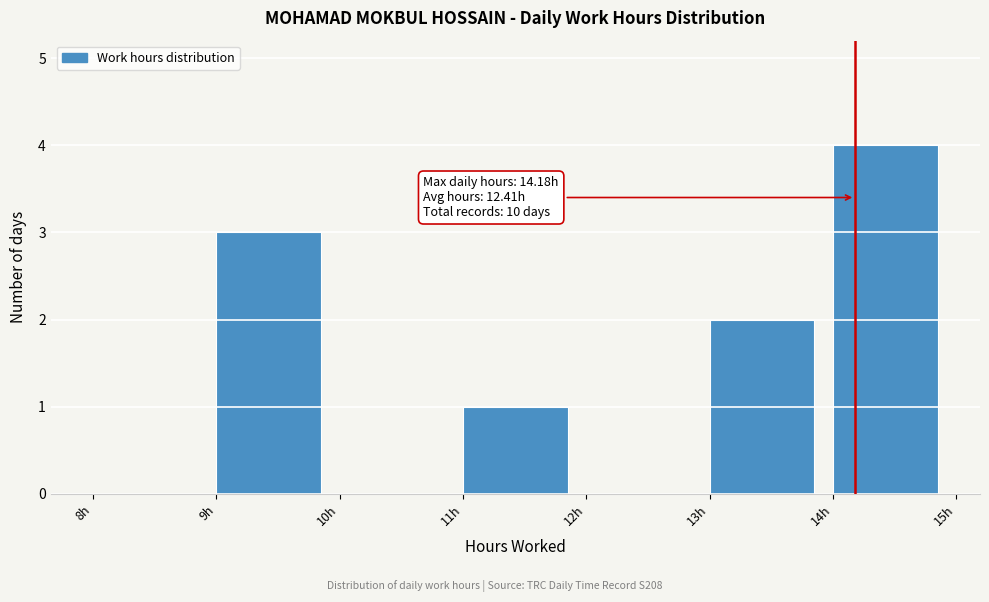

Over which range of the x-axis is the bar tallest?

14 to 15